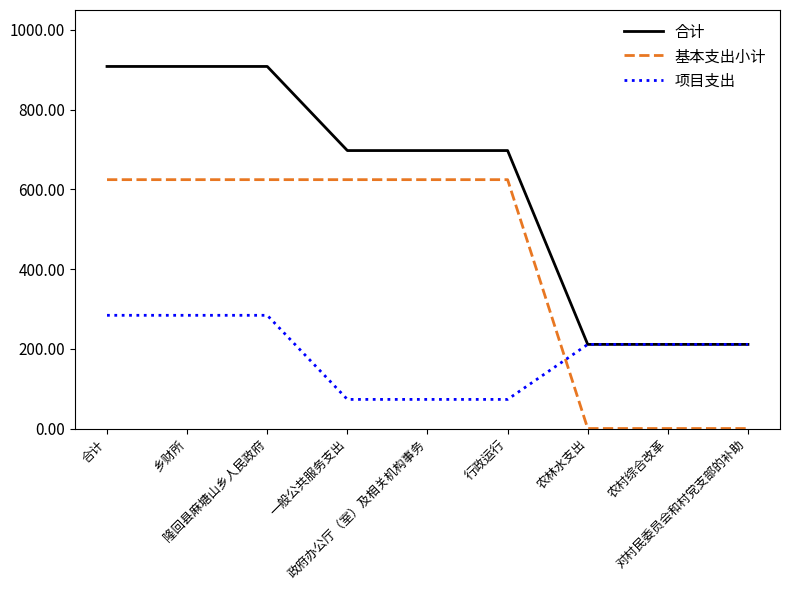

What is the lowest value of the 合计 series?

211.0